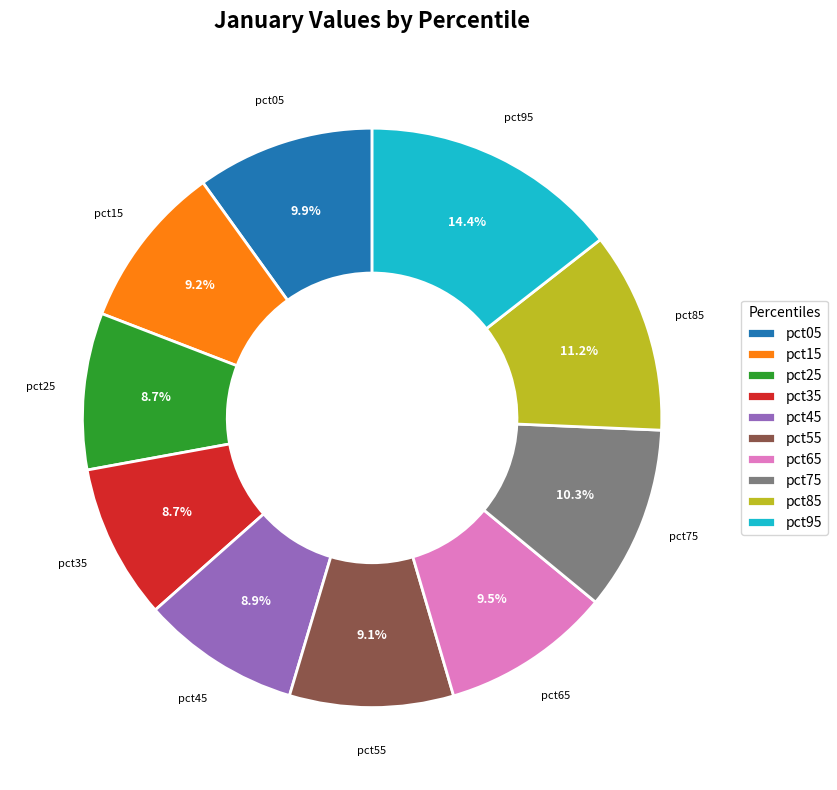

What is the largest slice in the pie chart?

pct95